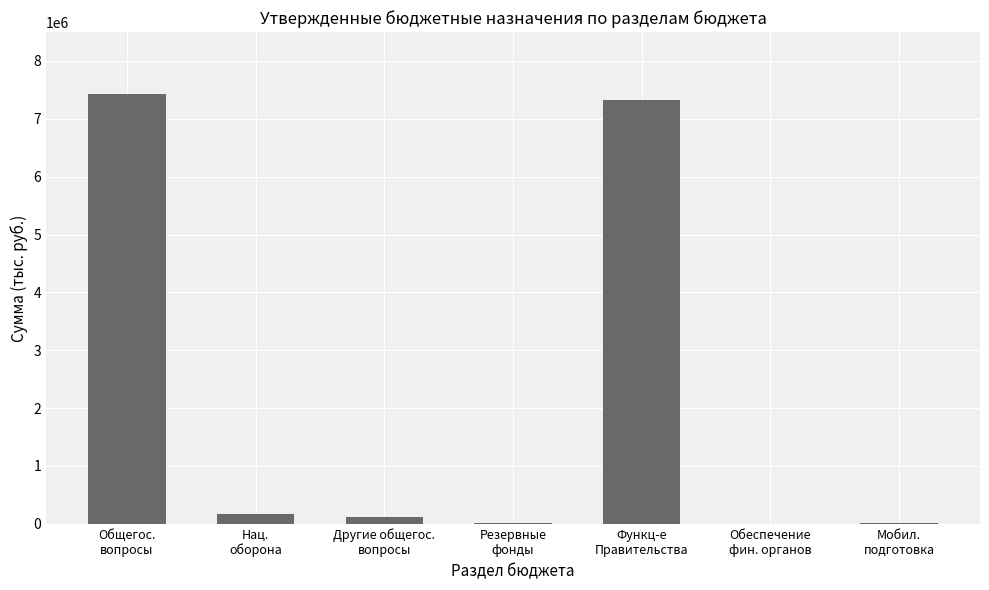

The value at Нац.
оборона is 164300. True or false?

True